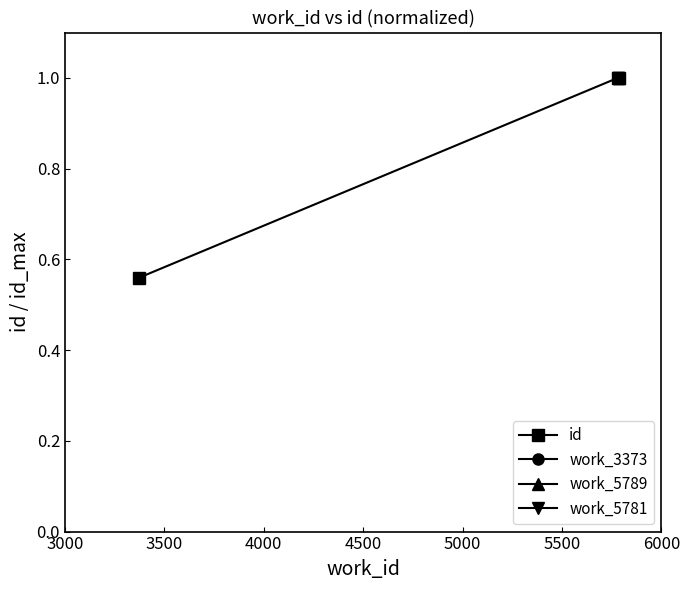

What is the value of the id point at the 3rd from the left?

1.0